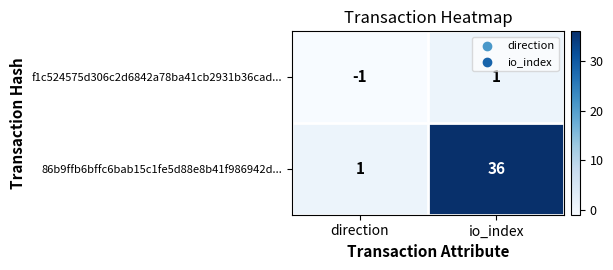

Which series has the largest range (max minus min)?

86b9ffb6bffc6bab15c1fe5d88e8b41f986942d...